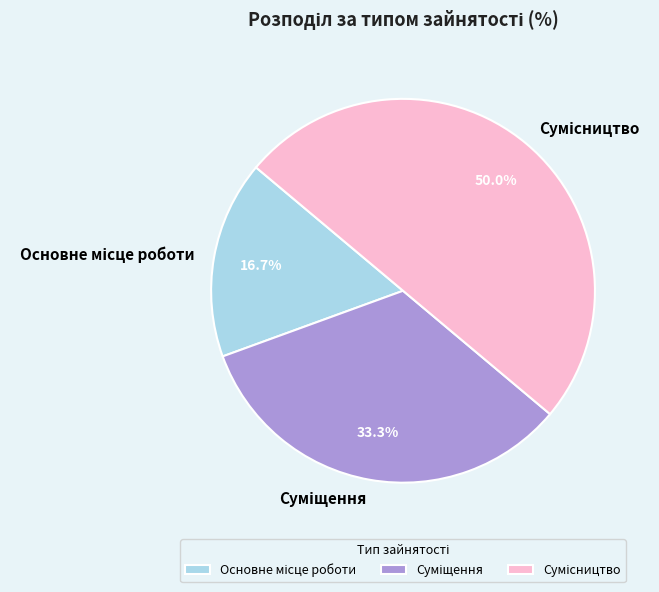

Rank the categories by value from highest to lowest.

Сумісництво, Суміщення, Основне місце роботи